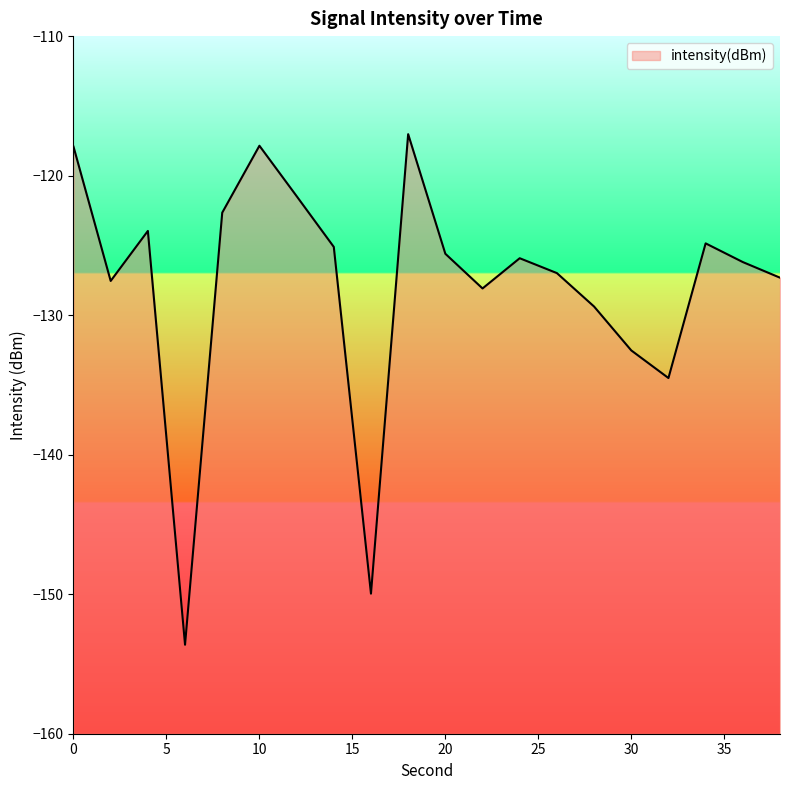

How many interior local peaks (higher than both neighbors) does the data have?

5